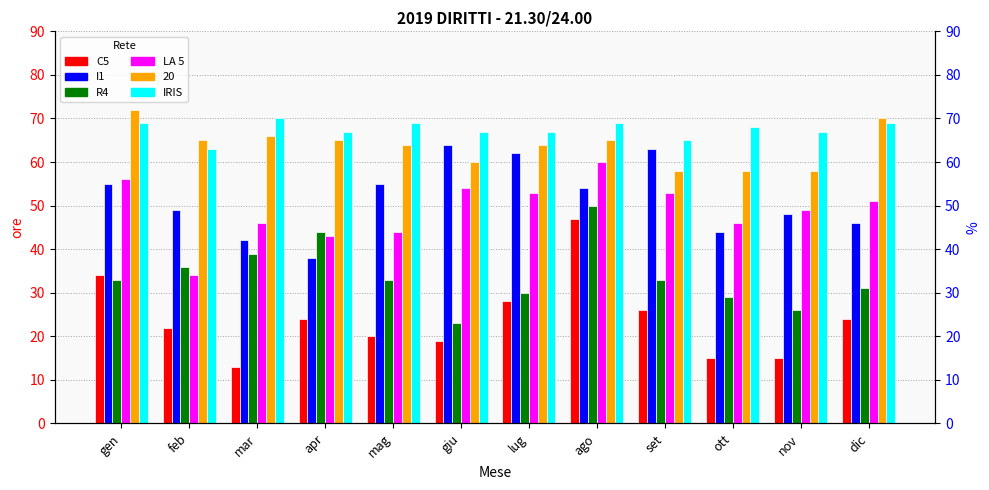

What is the label of the 6th bar from the left?

giu